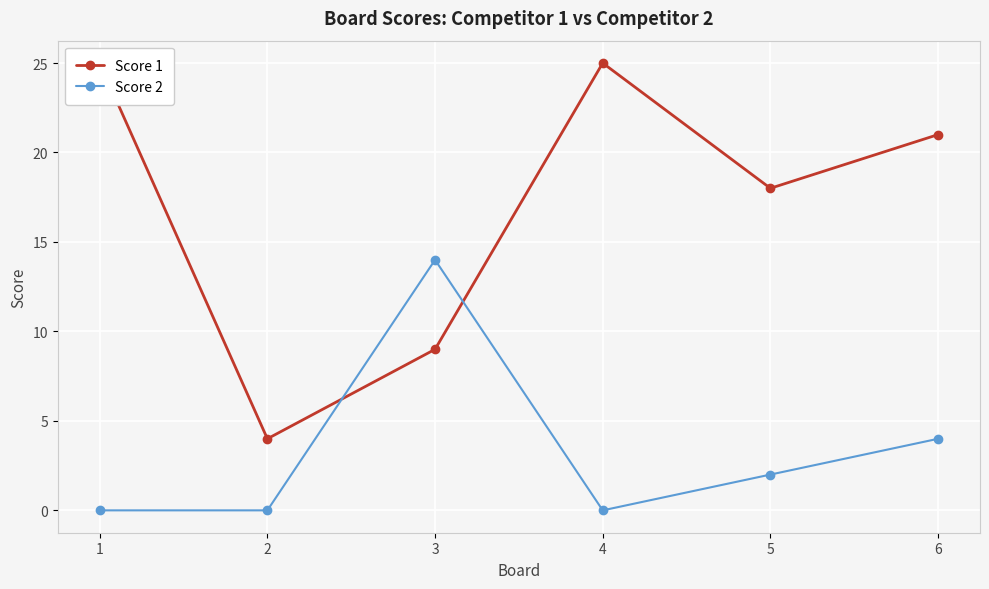

Is the value of Score 1 at 2 greater than the value of Score 2 at 2?

Yes